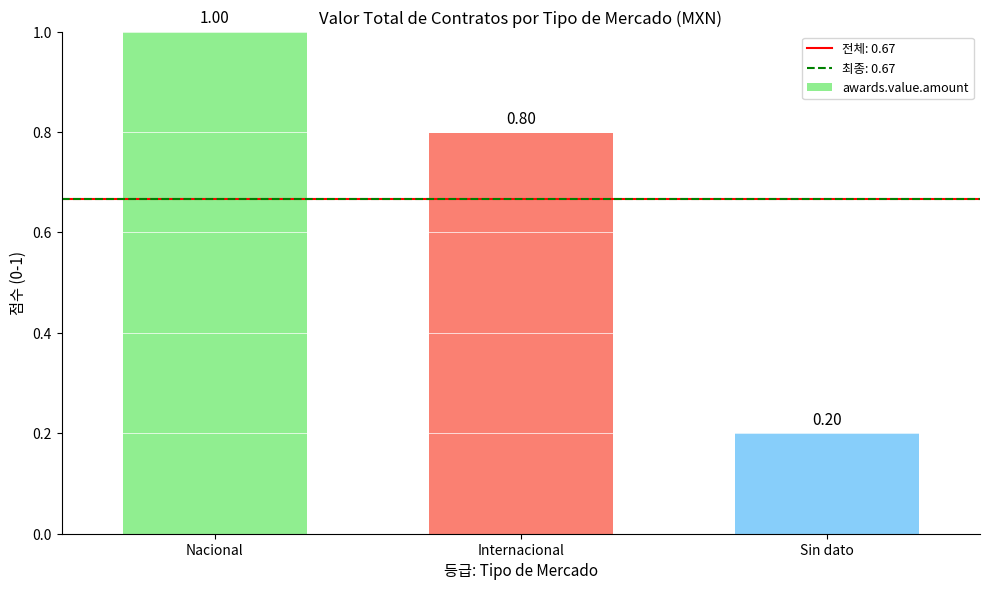

What is the value of the 3rd bar from the left?

0.2